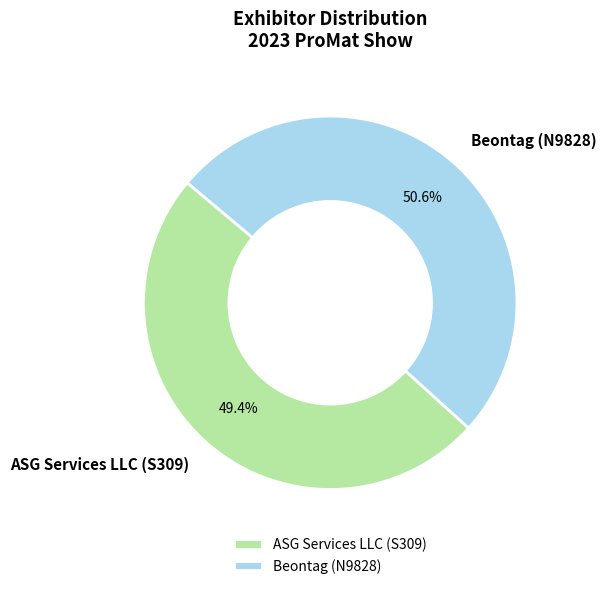

Between ASG Services LLC (S309) and Beontag (N9828), which is larger?

Beontag (N9828)